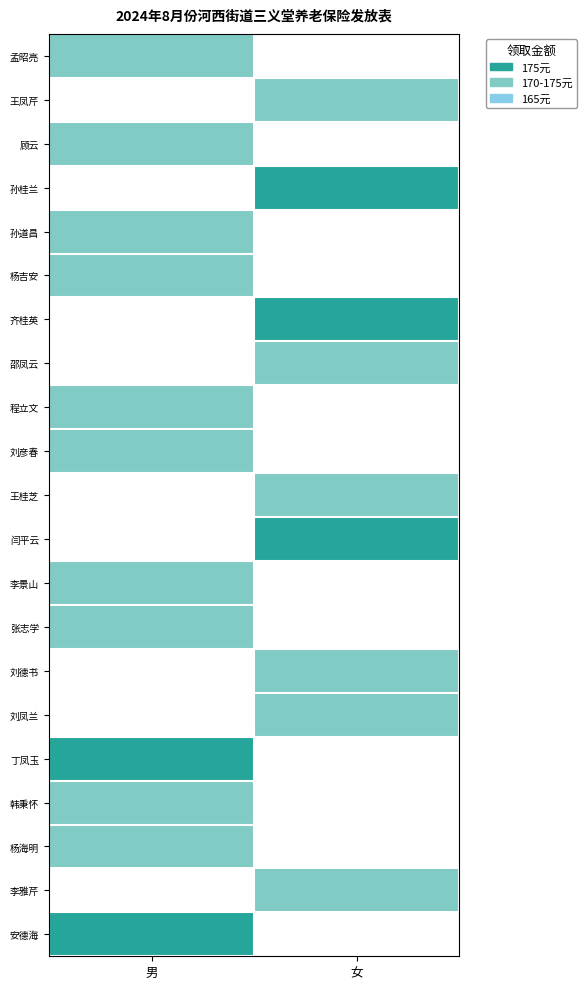

Which label corresponds to the largest value in the chart?

女